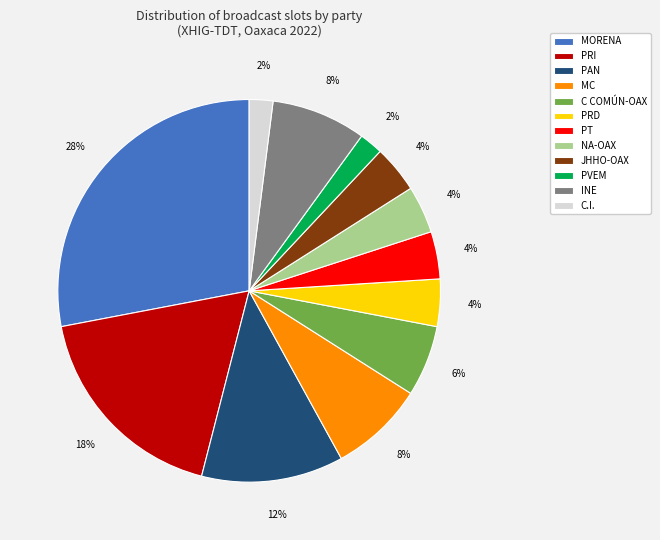

Is it true that MORENA is 37% of the pie?

False